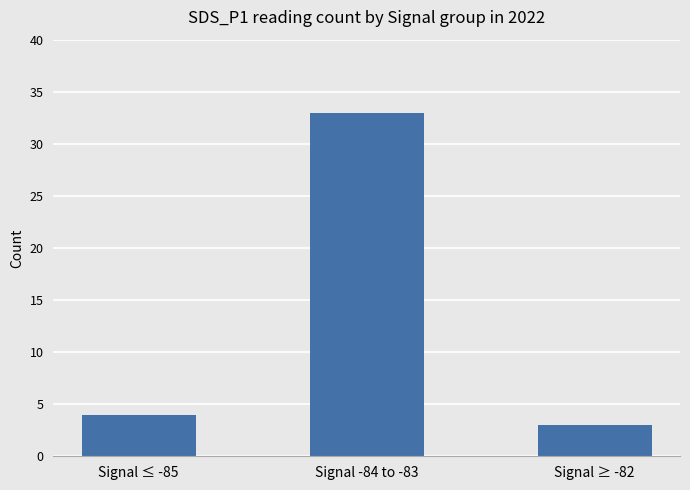

At which label is the value closest to 18?

Signal ≤ -85